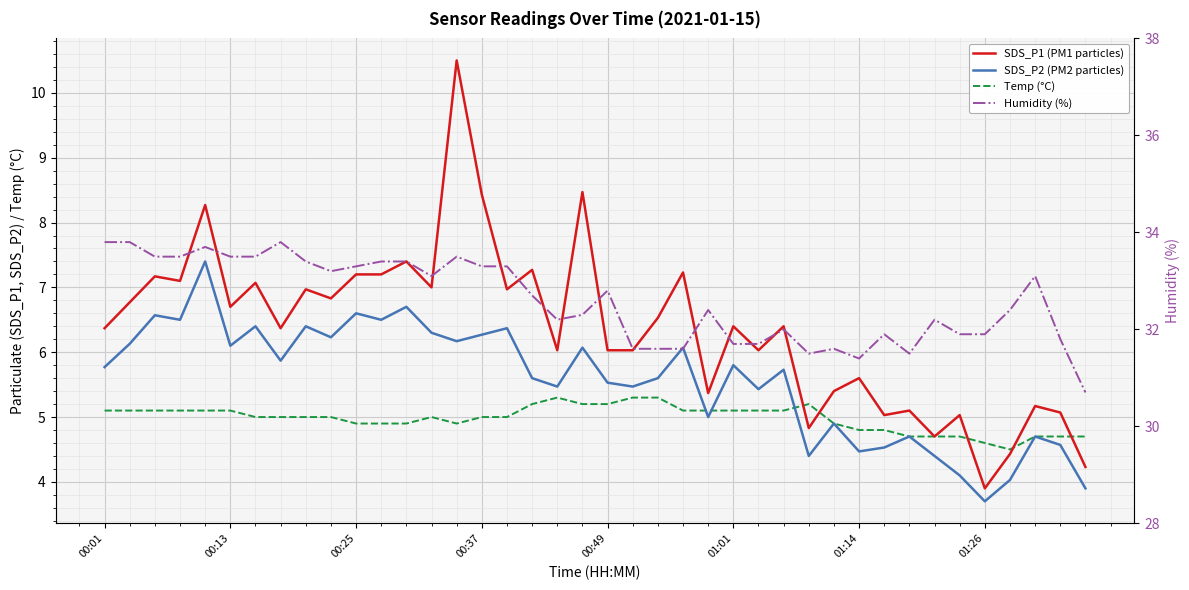

What are all the series names shown in the legend?

SDS_P1 (PM1 particles), SDS_P2 (PM2 particles), Temp (°C), Humidity (%)